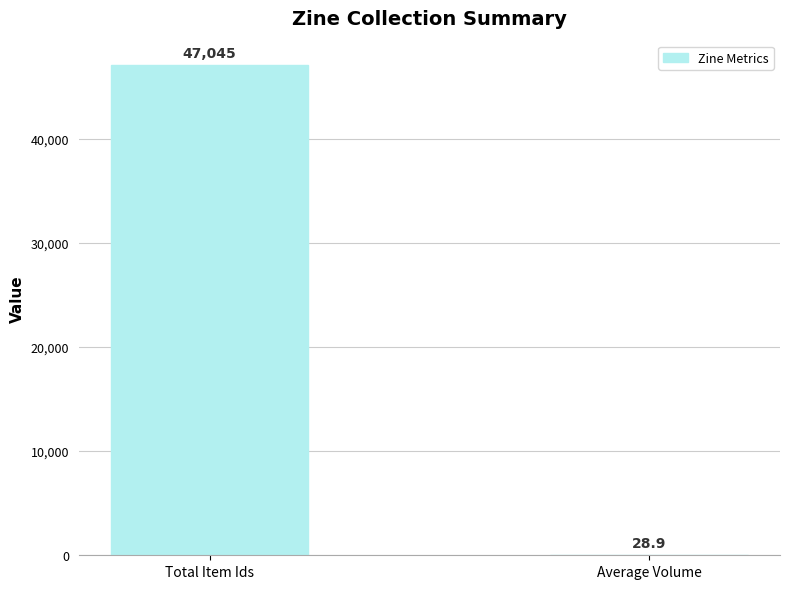

The value at Total Item Ids is 18021.8. True or false?

False